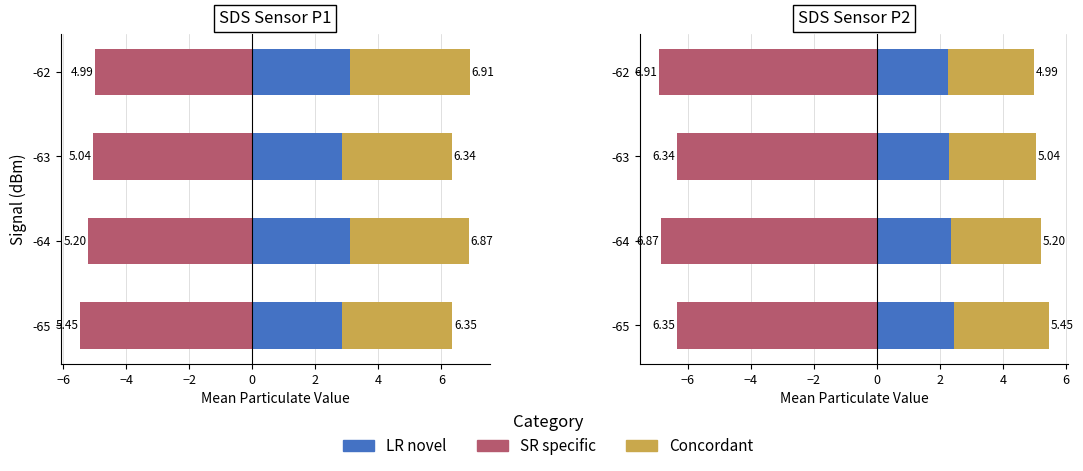

How many groups of bars are there?

4